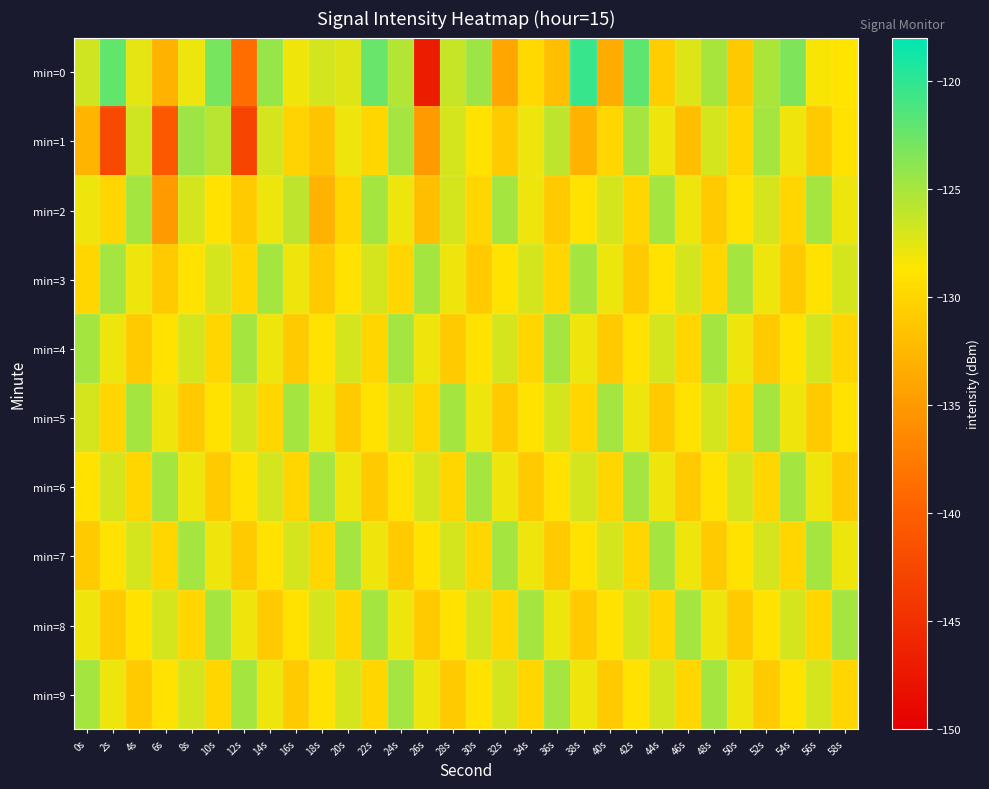

Which series has the widest spread of values?

min=0